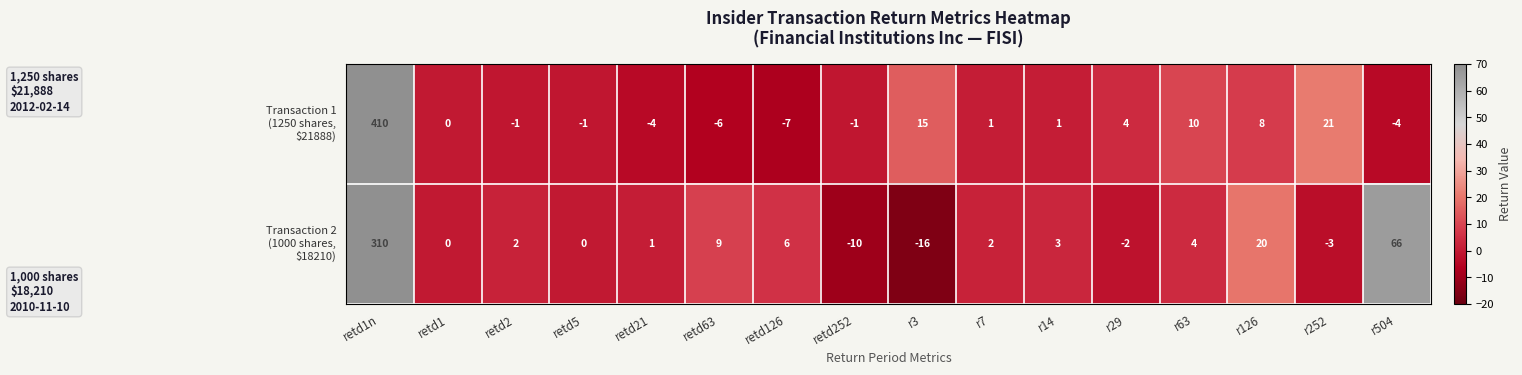

At which category does the chart reach its peak across all series?

retd1n